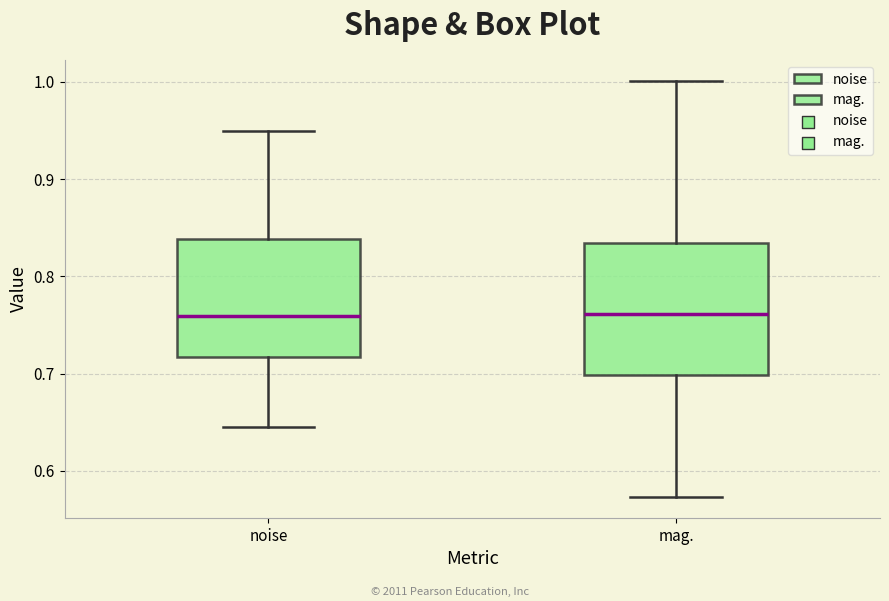

Where is the upper edge of the box for mag. on the y-axis? The values are not printed on the chart, so give them approximately, as read against the axis.

0.83